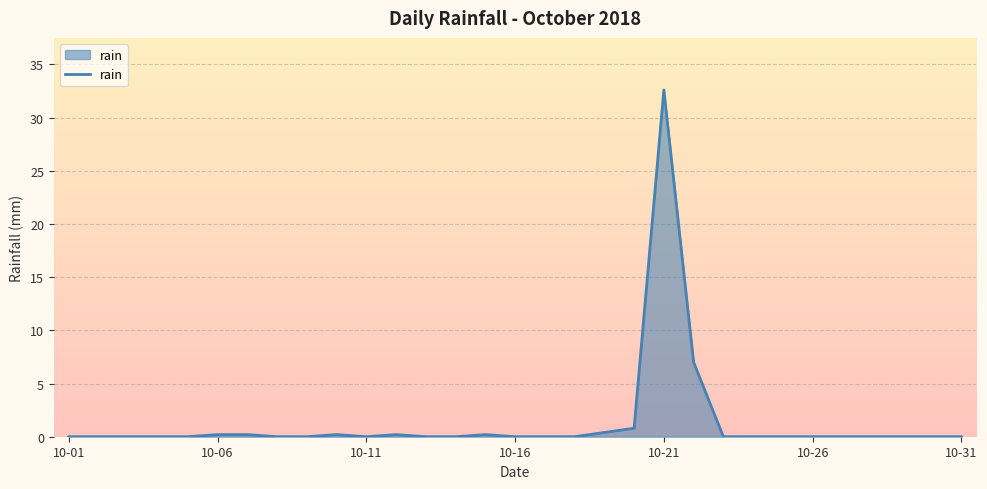

How many lines are shown in the chart?

1